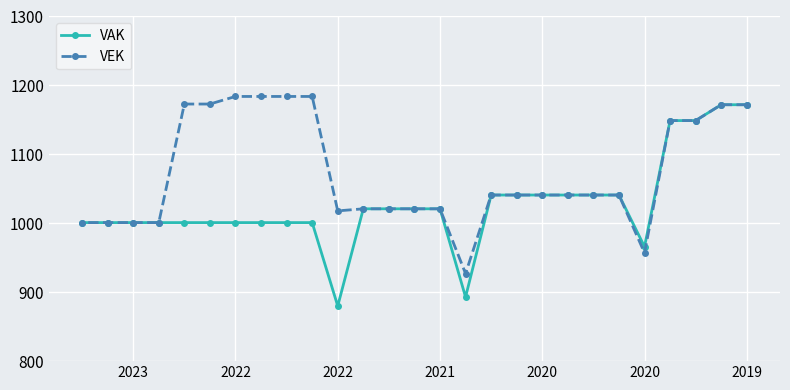

Does the chart display data point markers on the line(s)?

Yes